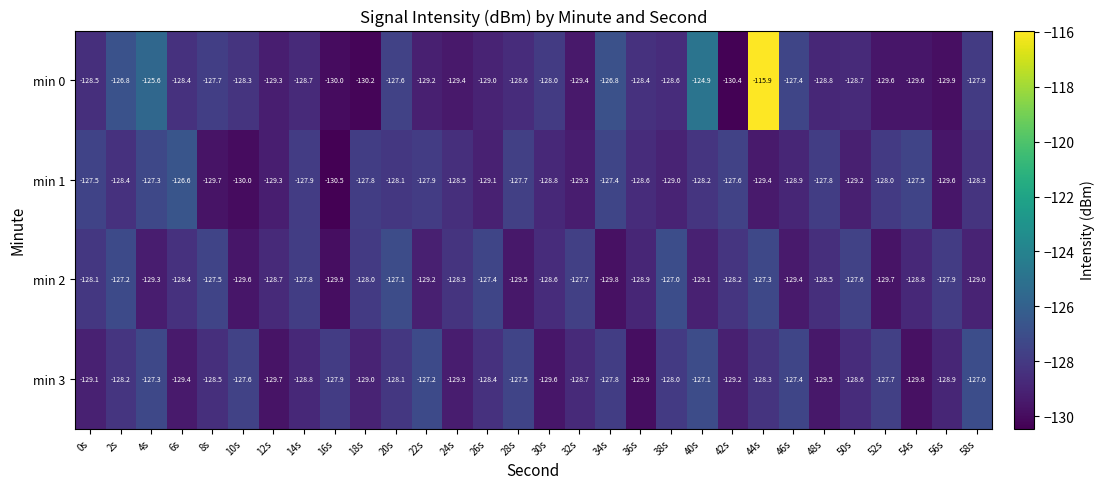

Which series has the widest spread of values?

min 0